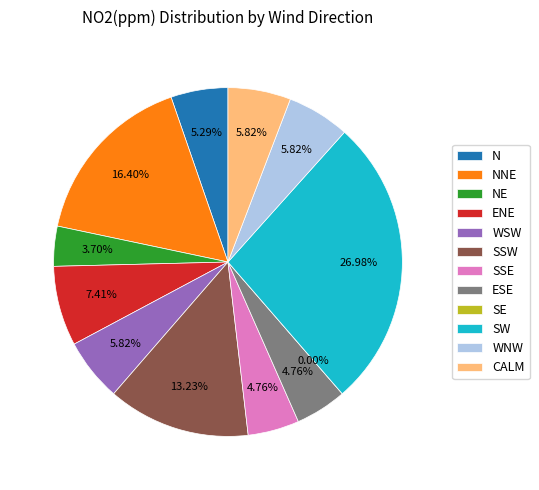

Which category has the biggest portion of the pie?

SW